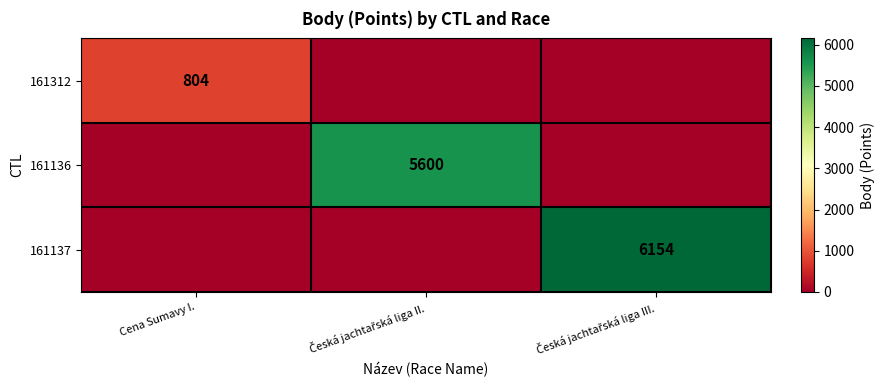

Read the 161136 value at Česká jachtařská liga II..

5600